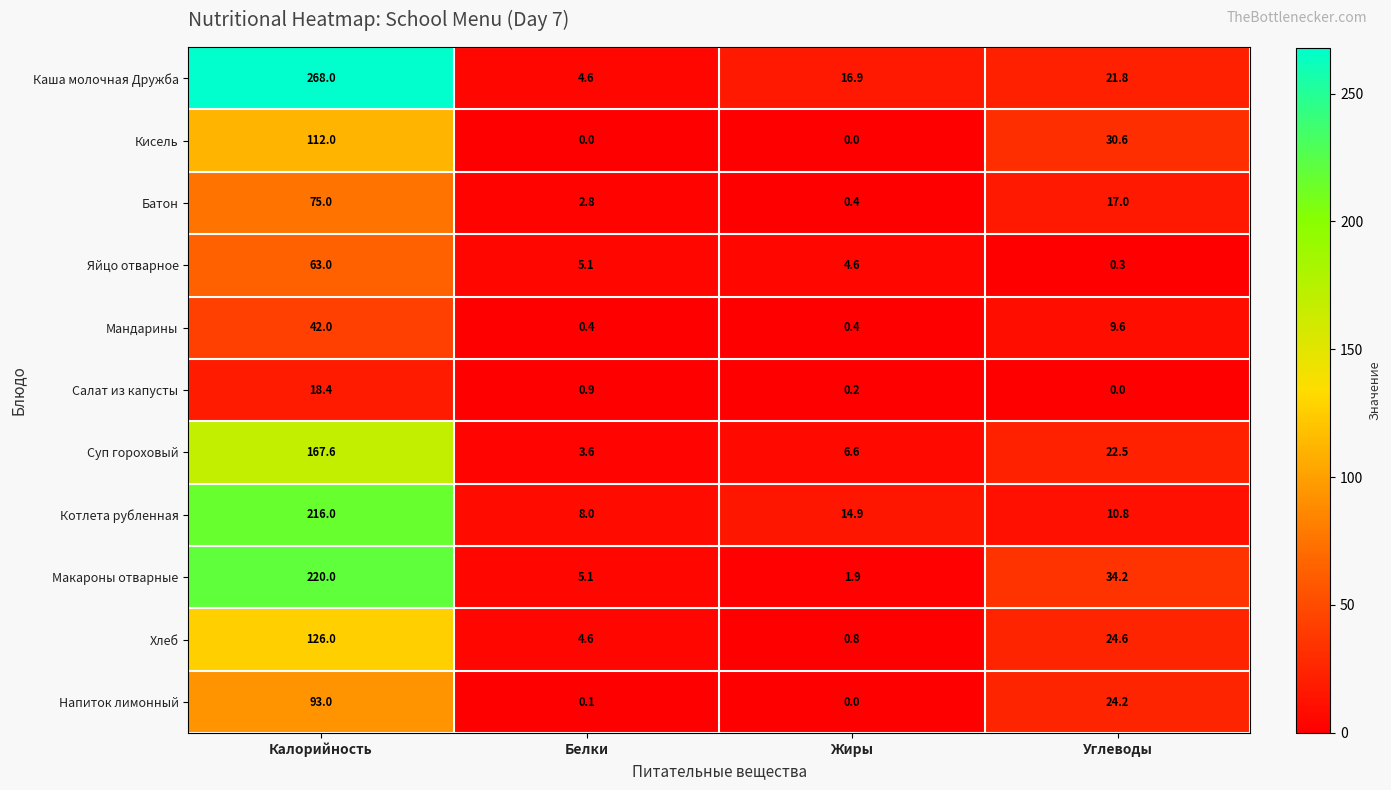

What is the sum of all Салат из капусты values?

19.5